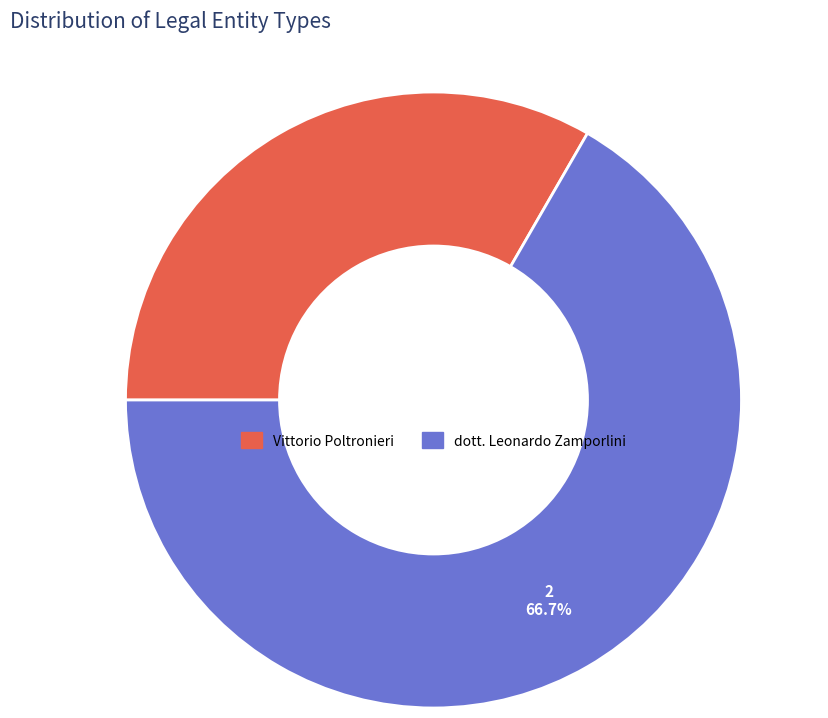

True or false: dott. Leonardo Zamporlini accounts for 78% of the total.

False